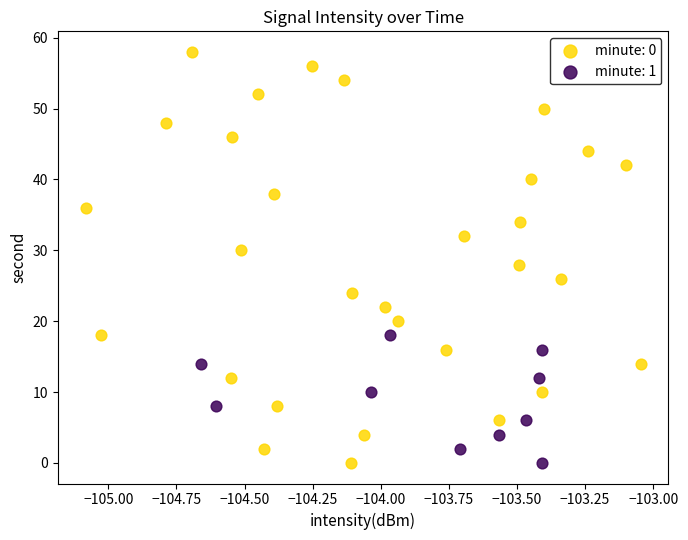

Which series has the largest Y range (max minus min)?

minute: 0